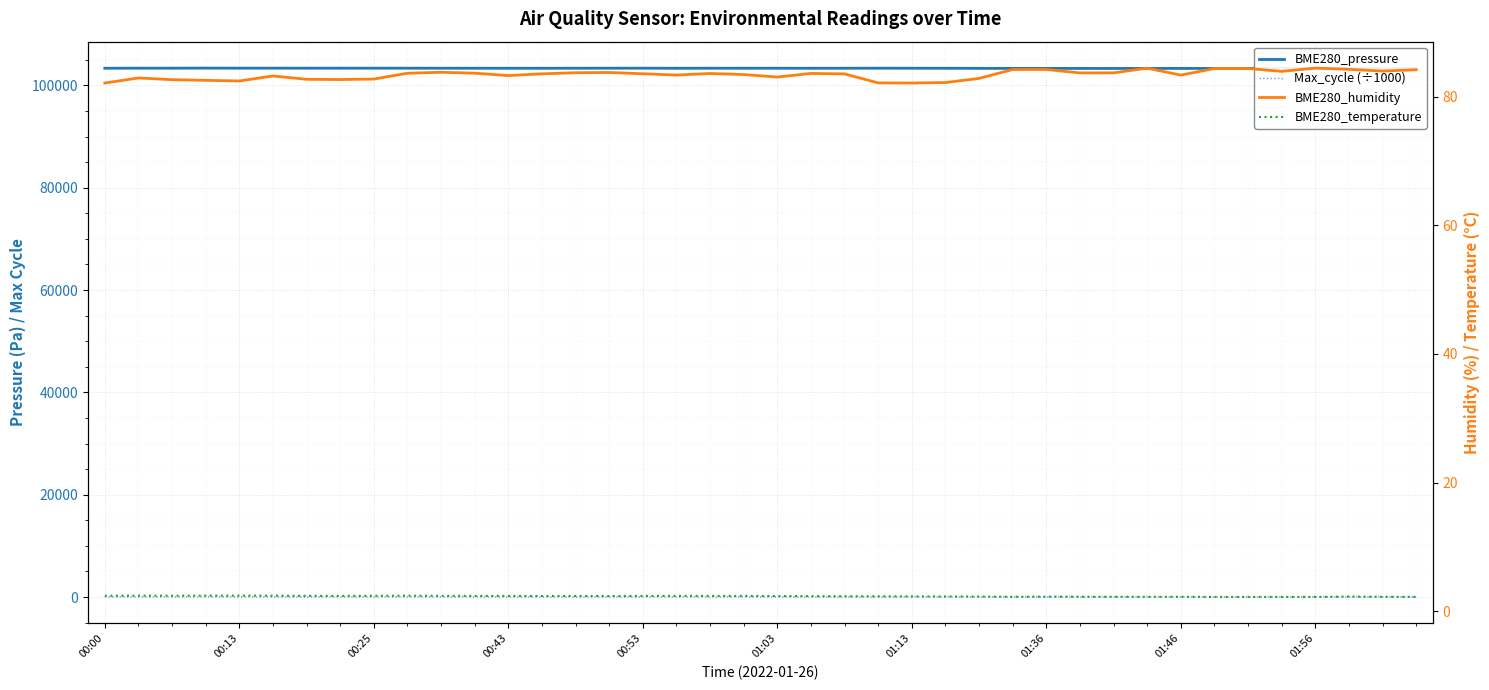

In BME280_humidity, how many points are lower than both neighbors (excluding endpoints)?

10